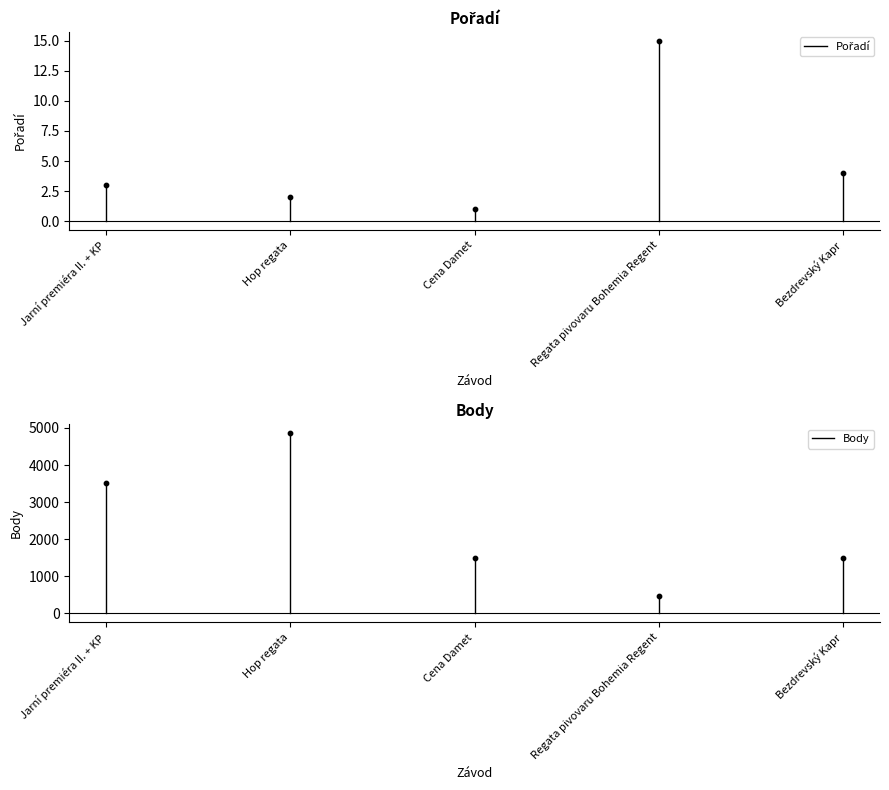

At which category is the sum across all series the highest?

Jarní premiéra II. + KP